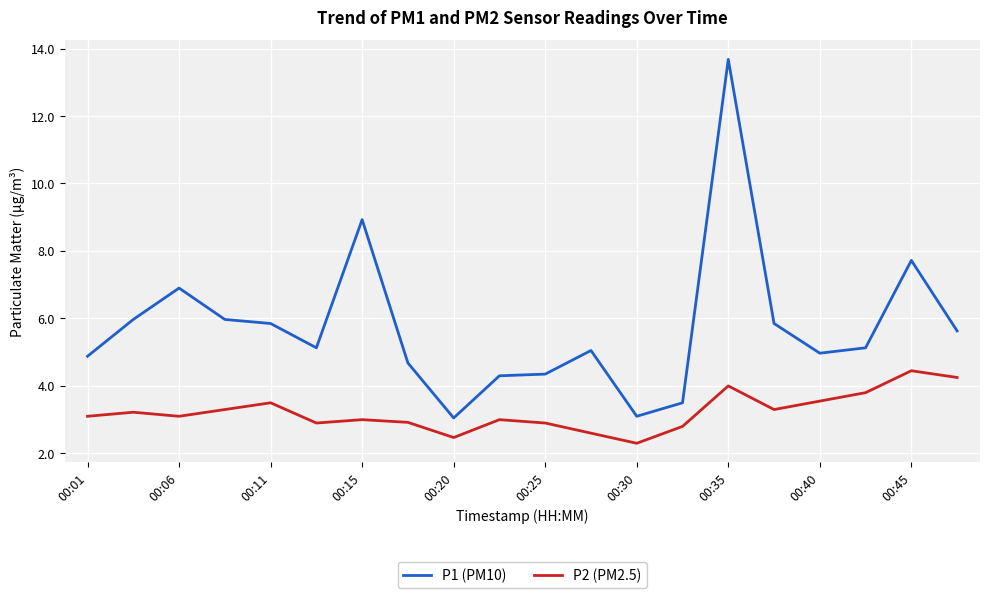

How many lines are shown in the chart?

2